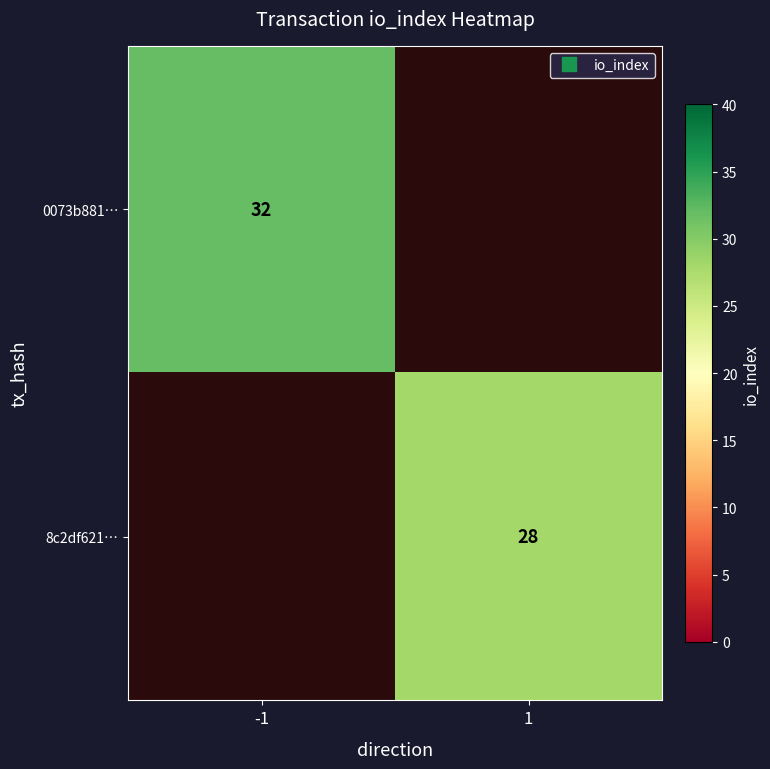

What is the minimum value for 0073b881…?

32.0